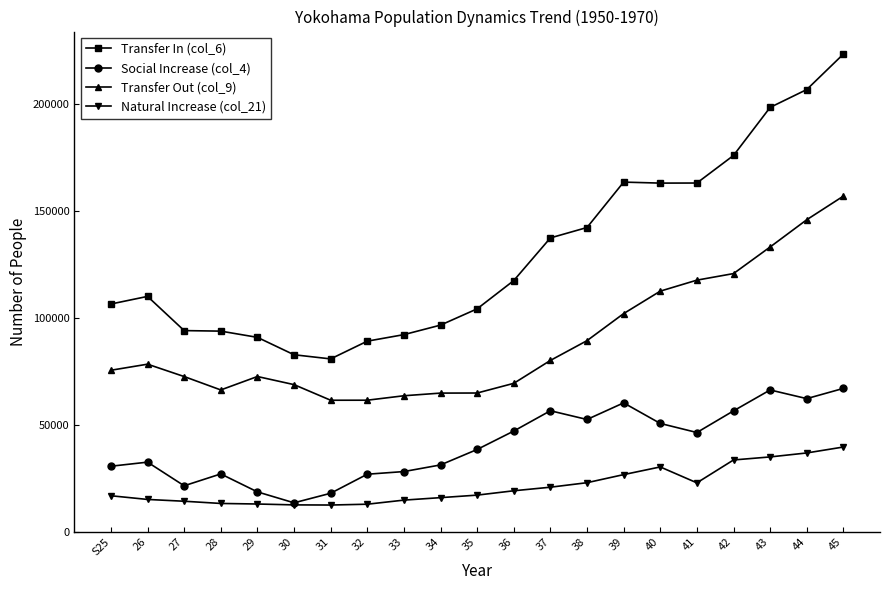

What are all the series names shown in the legend?

Transfer In (col_6), Social Increase (col_4), Transfer Out (col_9), Natural Increase (col_21)